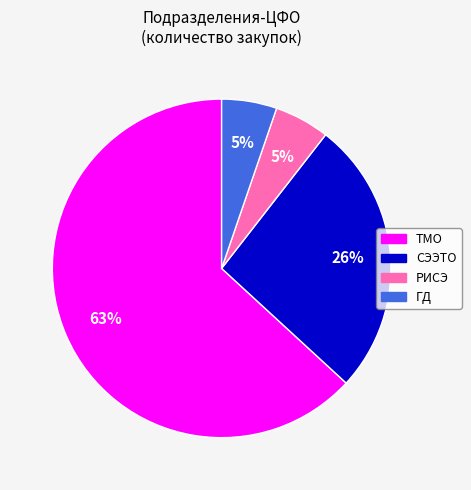

What percentage is the СЭЭТО slice, to the nearest percent?

26%